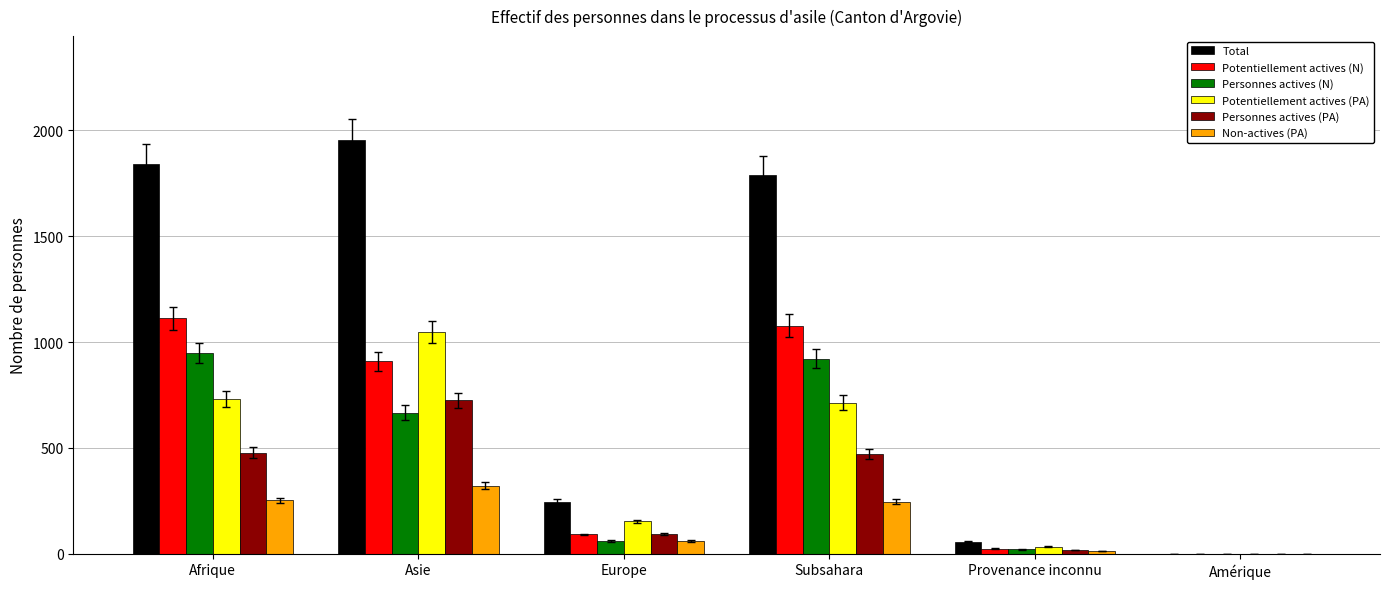

At which label is Personnes actives (PA) closest to 362?

Subsahara